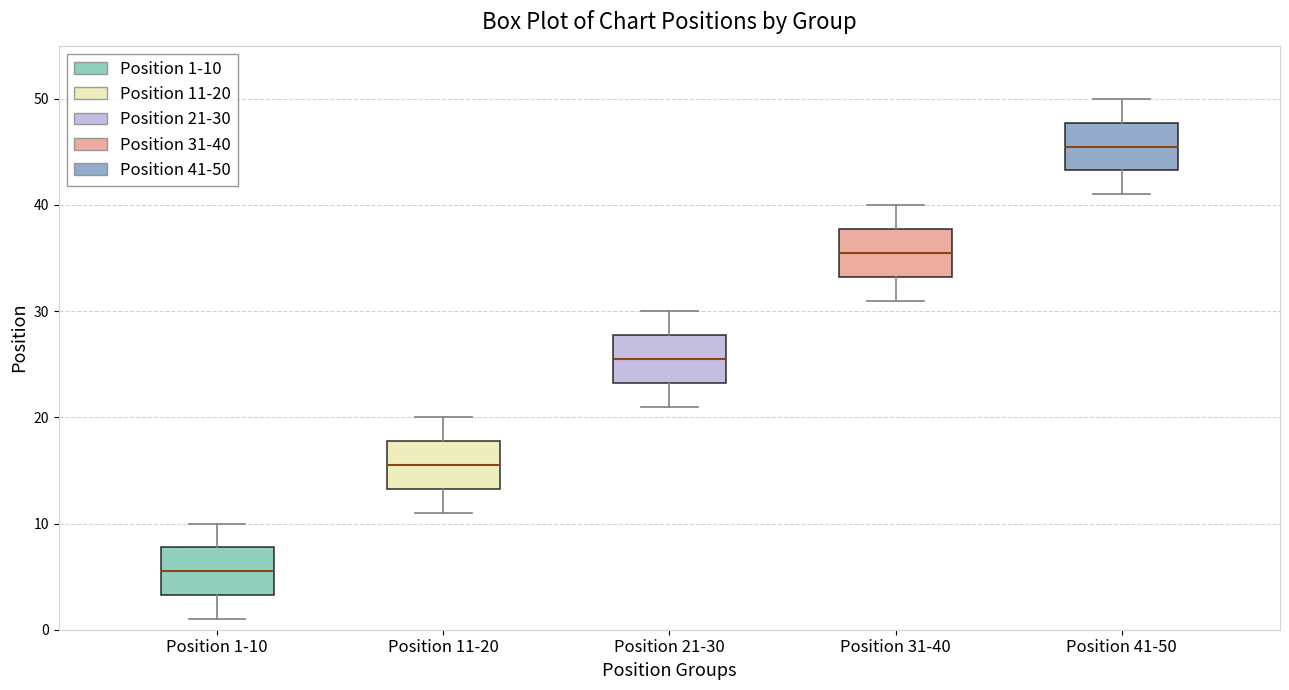

Reading left to right, transcribe this box plot: for each box, give where its median line is, the range the box spans, and where its two whiskers end, as read against the y-axis. The values are not printed on the chart, so give them approximately, as read against the axis.

Position 1-10: median 6, box 3 to 8, whiskers 1 to 10
Position 11-20: median 16, box 13 to 18, whiskers 11 to 20
Position 21-30: median 26, box 23 to 28, whiskers 21 to 30
Position 31-40: median 36, box 33 to 38, whiskers 31 to 40
Position 41-50: median 46, box 43 to 48, whiskers 41 to 50